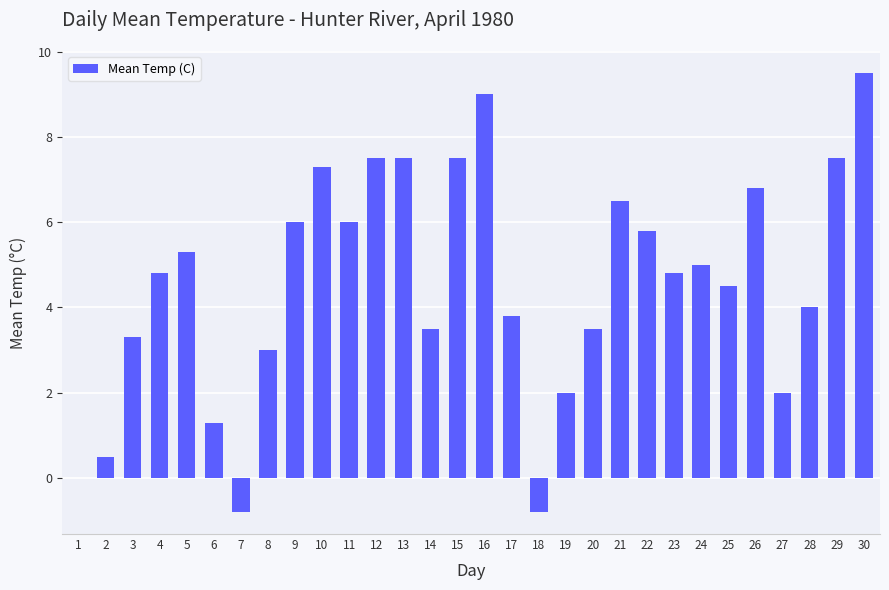

What is the difference between the values at 16 and 7?

9.8